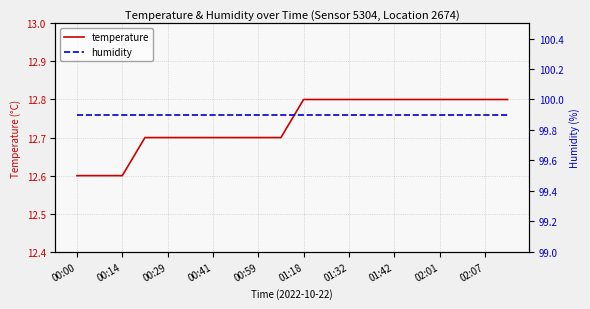

True or false: temperature has more than 1 points higher than both neighbors.

False